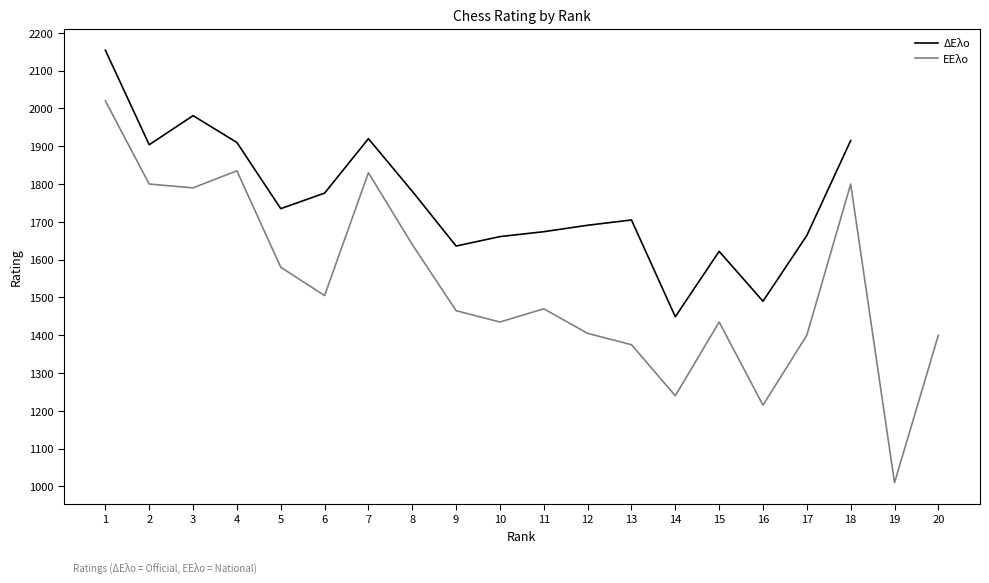

What are all the series names shown in the legend?

ΔΕλο, ΕΕλο